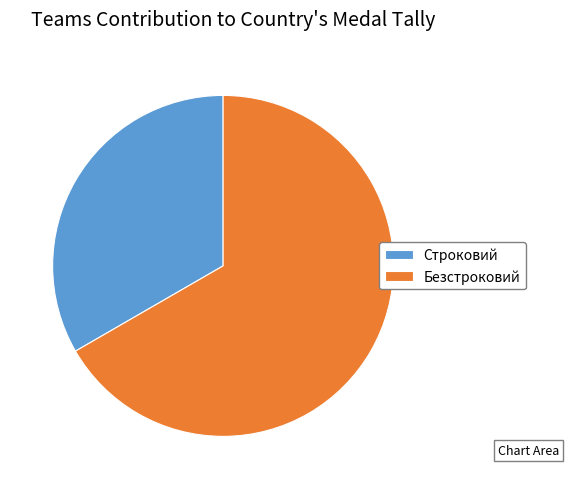

Which slice is the smallest?

Строковий